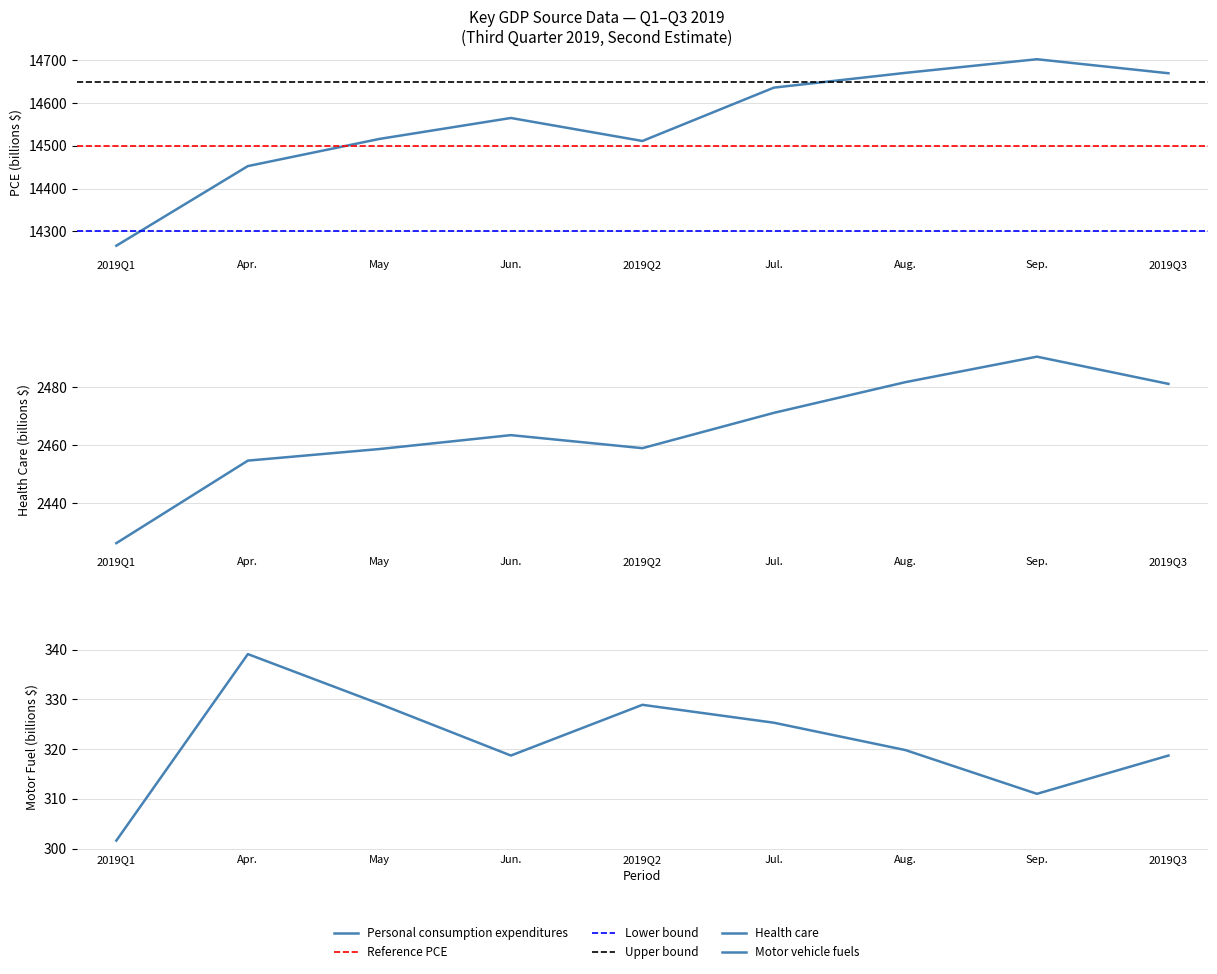

Is it true that Health care equals 1203.0 at 2019Q3?

False